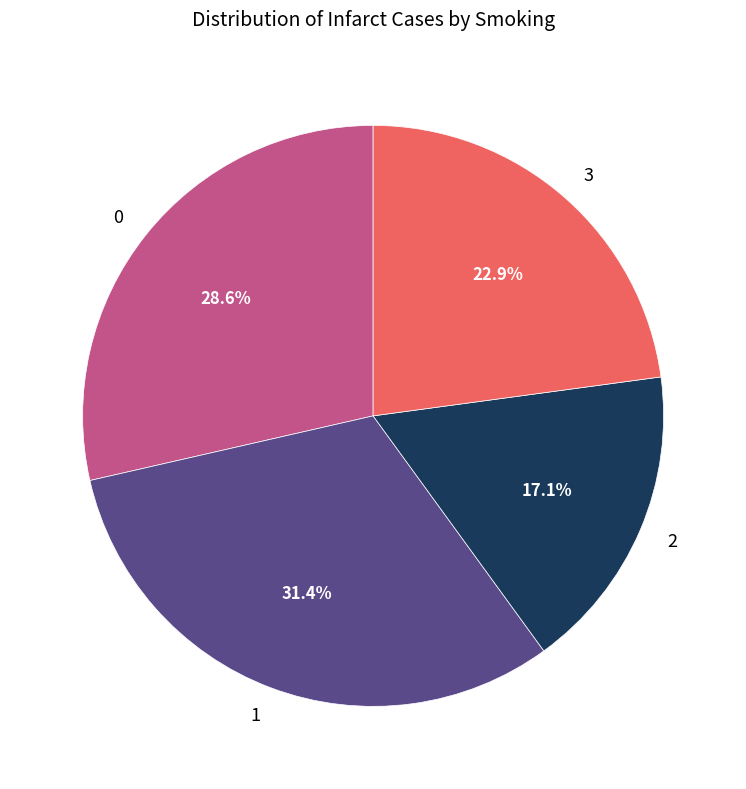

Rank the categories by value from highest to lowest.

1, 0, 3, 2